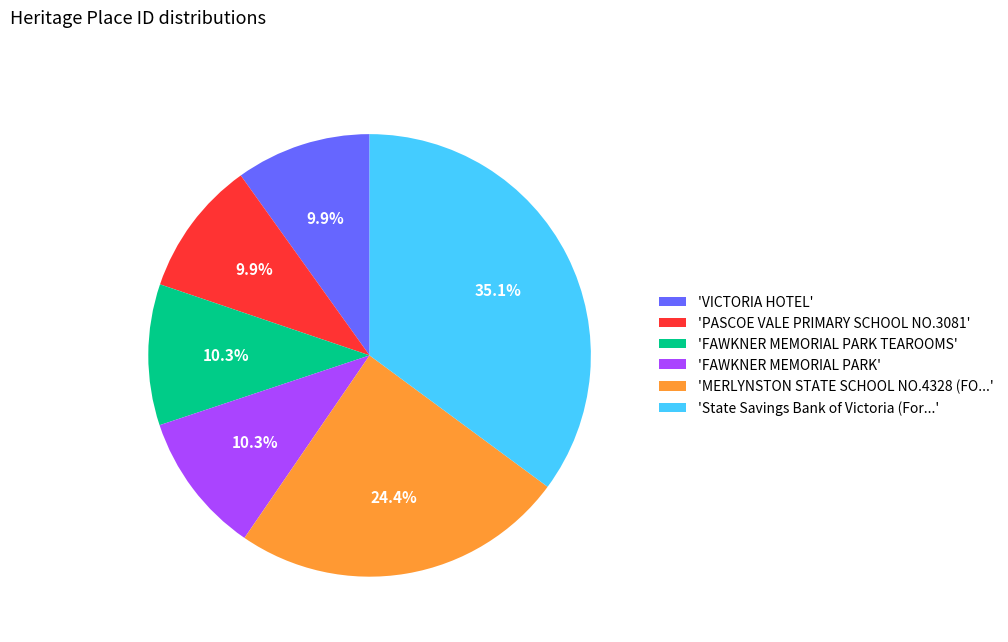

Is there a majority slice in this chart?

No